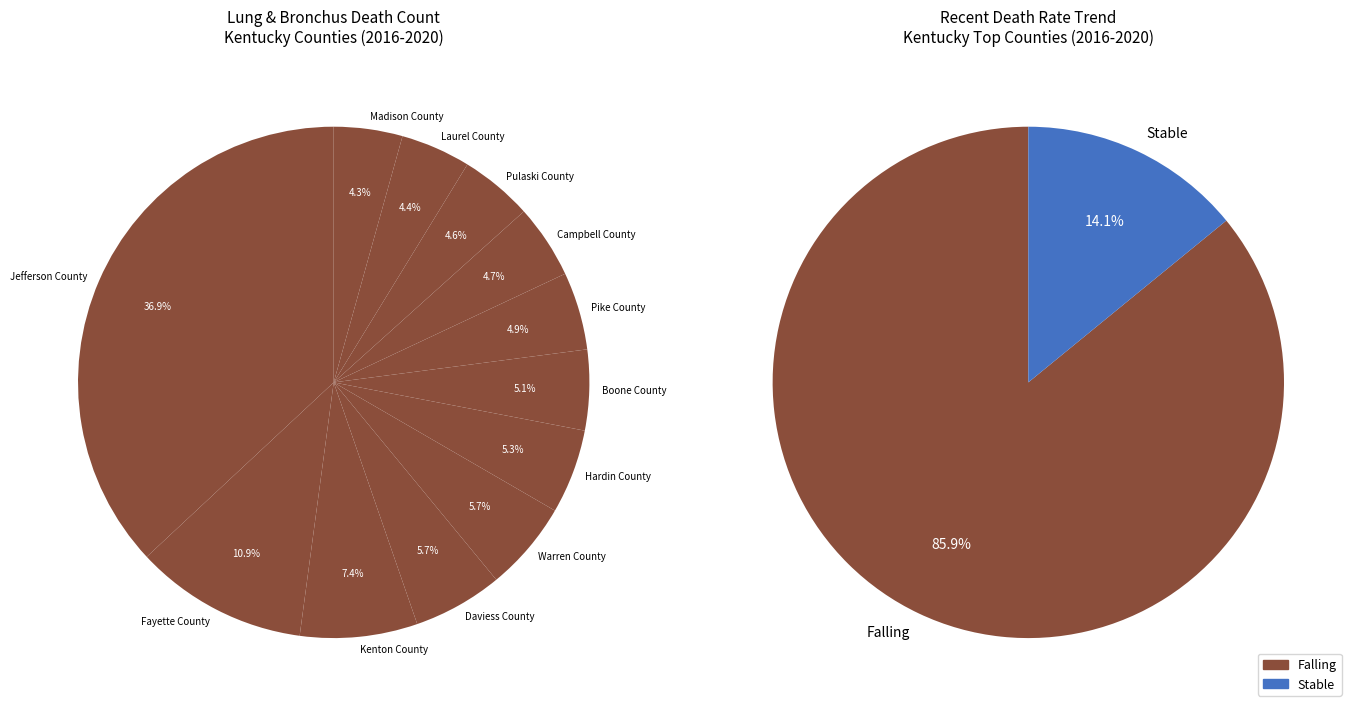

Is it true that Laurel County is 1% of the pie?

False